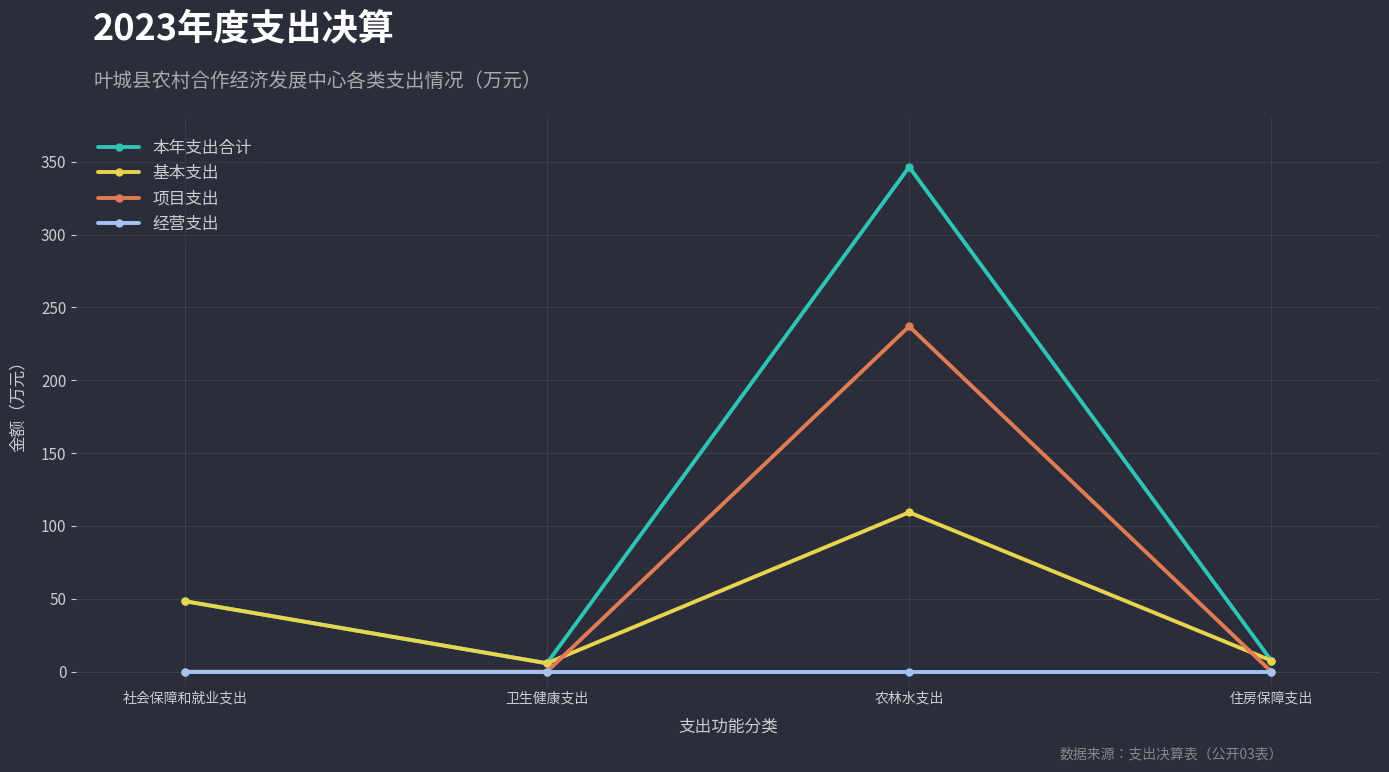

How many interior local peaks does the 基本支出 series have?

1